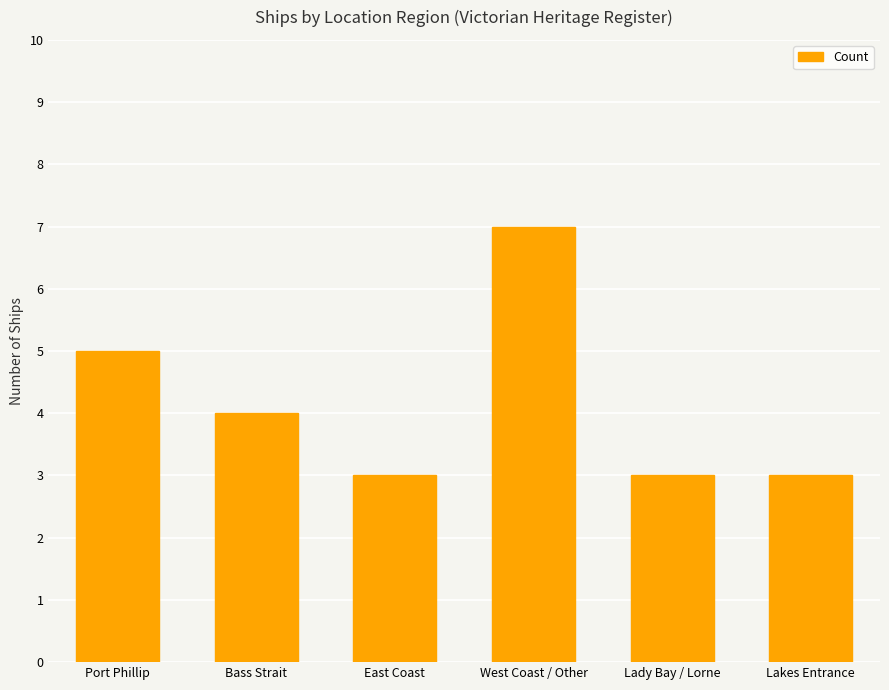

Does the chart contain any negative values?

No